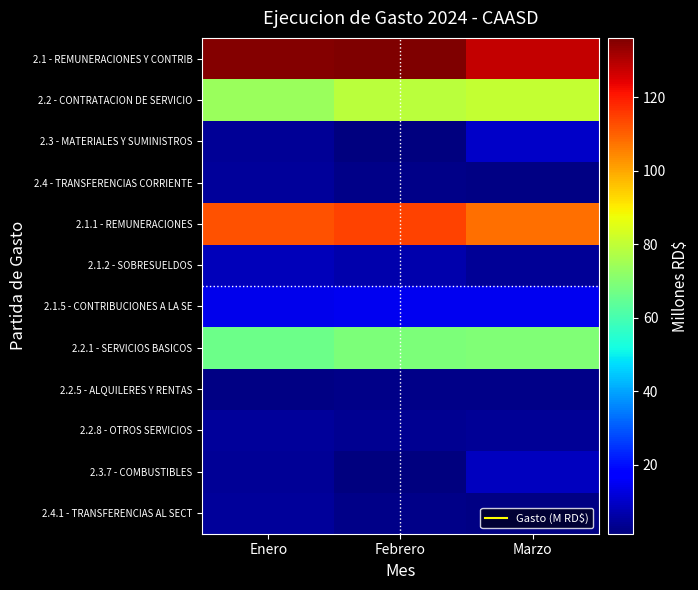

Which category has the lowest value across all series?

Febrero